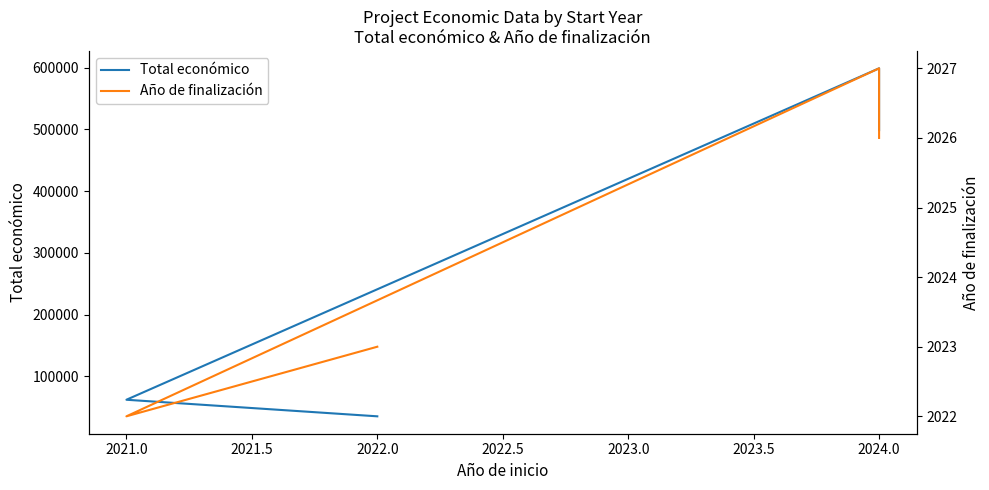

True or false: Total económico and Año de finalización cross at least once.

False